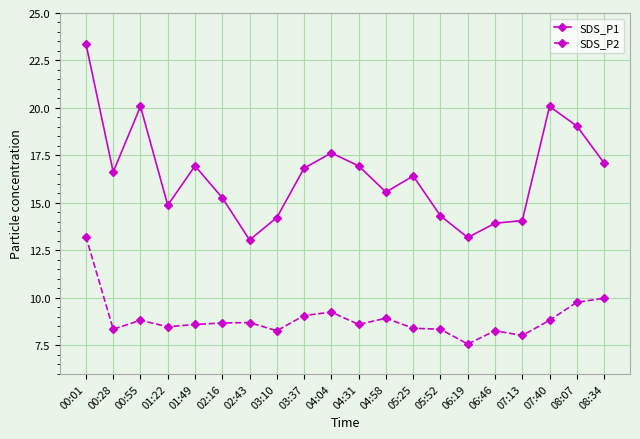

Rank the series at 04:58 from highest to lowest value.

SDS_P1, SDS_P2